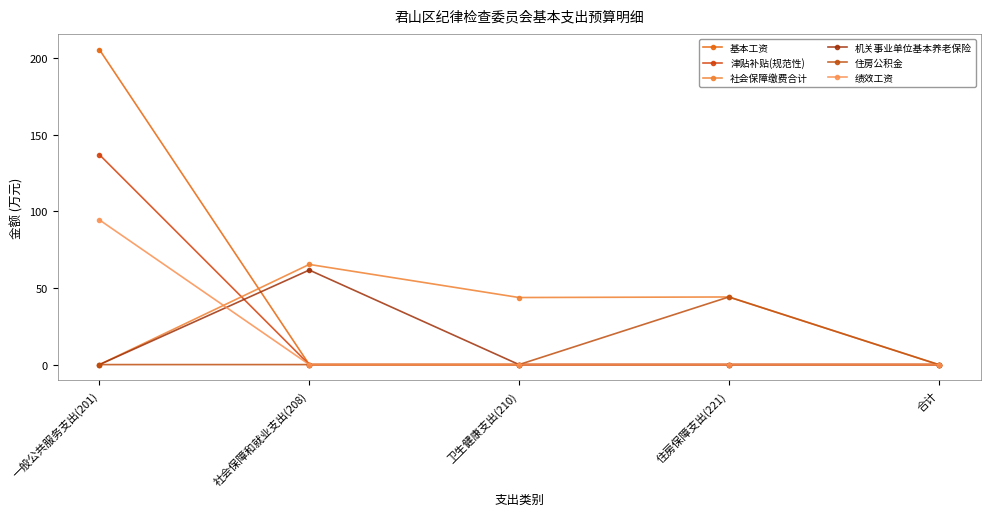

What is the label of the 4th point from the right?

社会保障和就业支出(208)